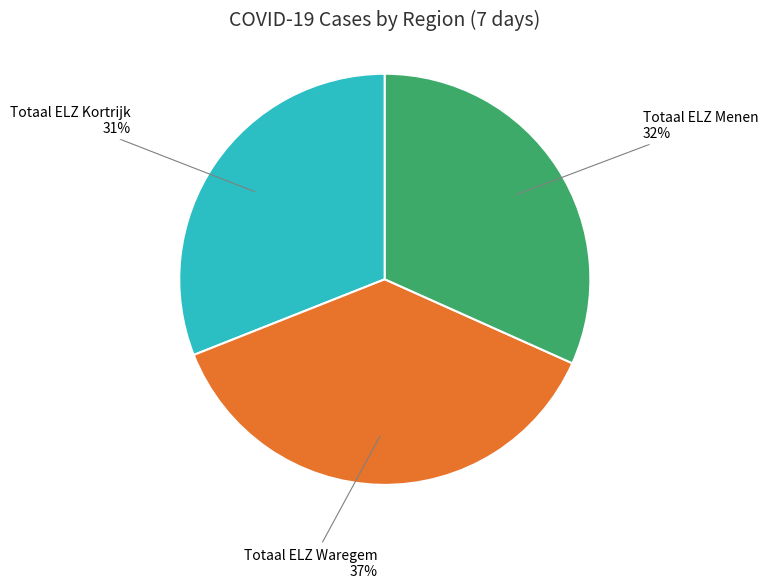

Is there a majority slice in this chart?

No